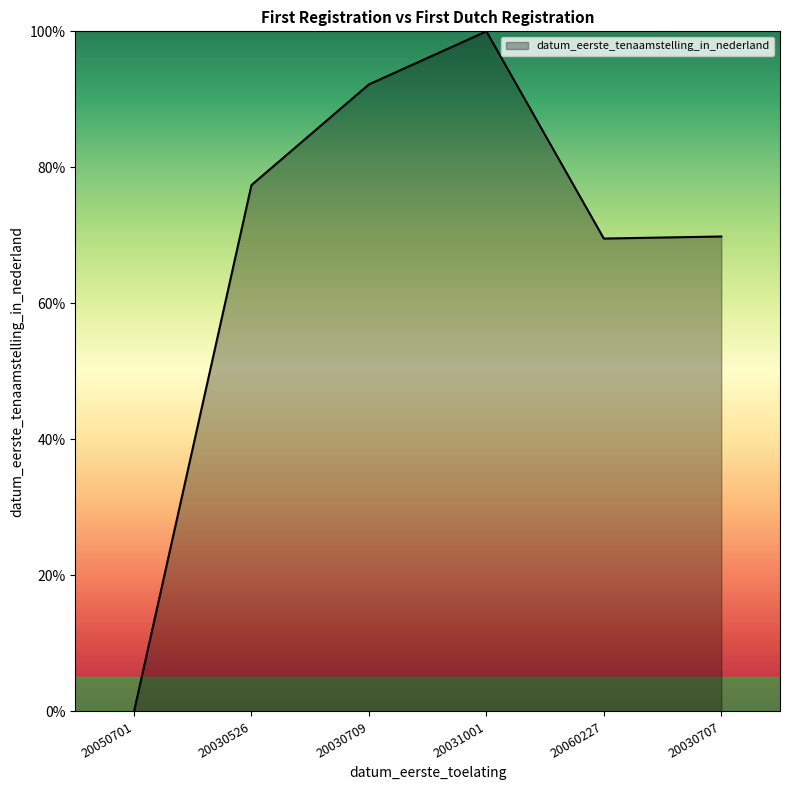

What is the approximate value at 20030709?

92.2